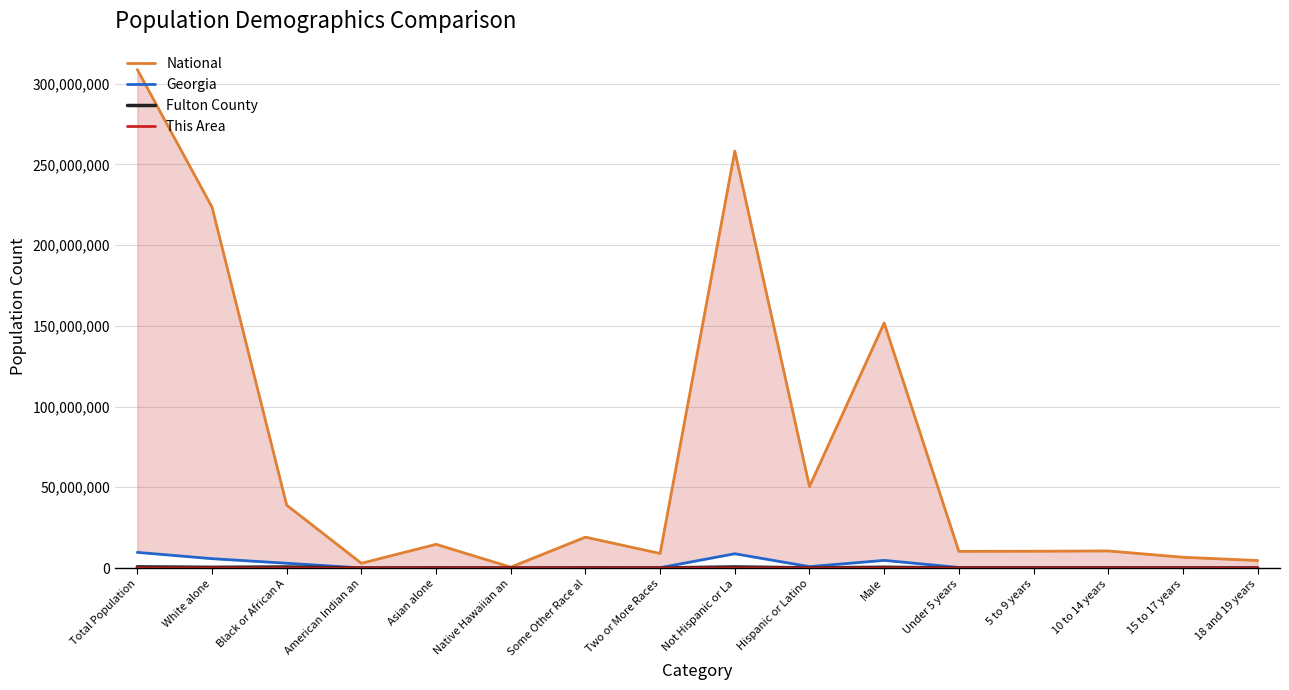

What is the label of the 8th point from the left?

Two or More Races